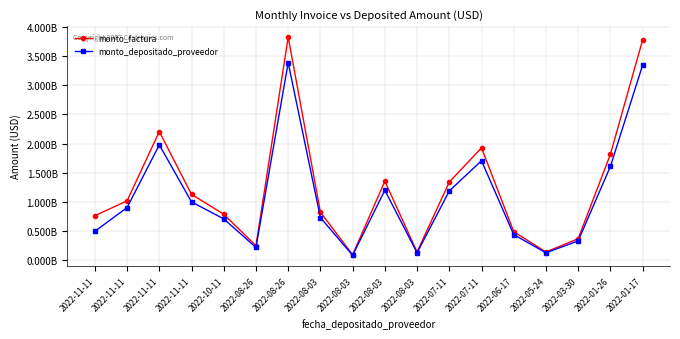

What is the label of the 7th point from the left?

2022-08-26